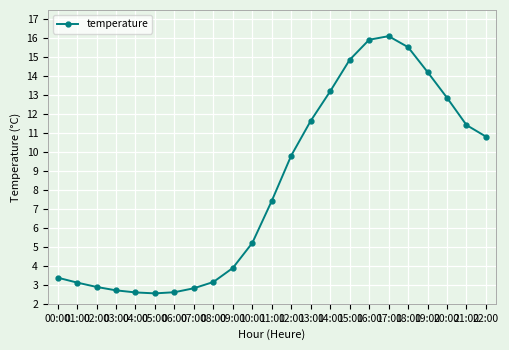

What is the difference between the values at 05:00 and 20:00?

10.3